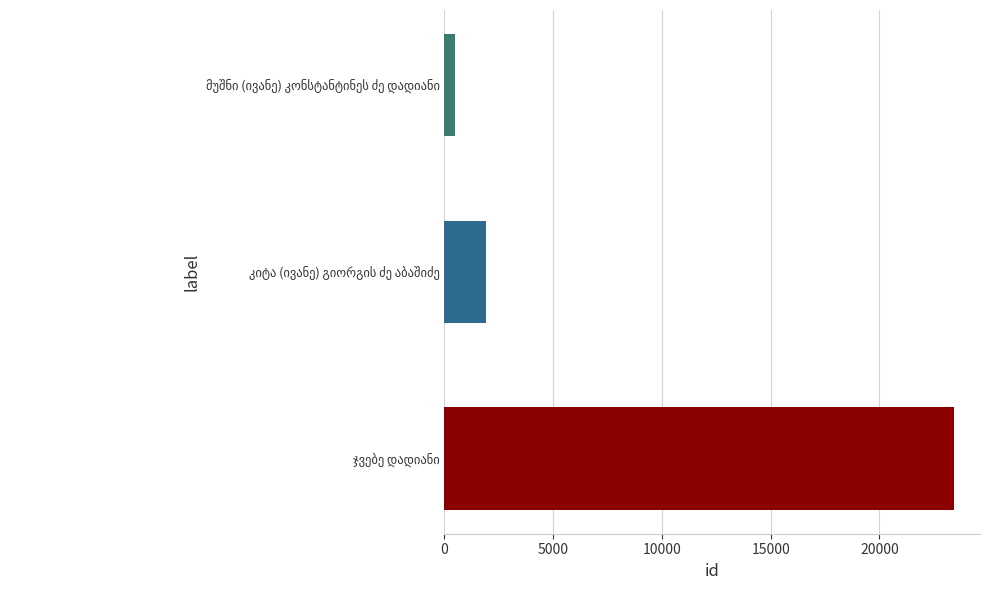

What is the minimum value shown in the chart?

507